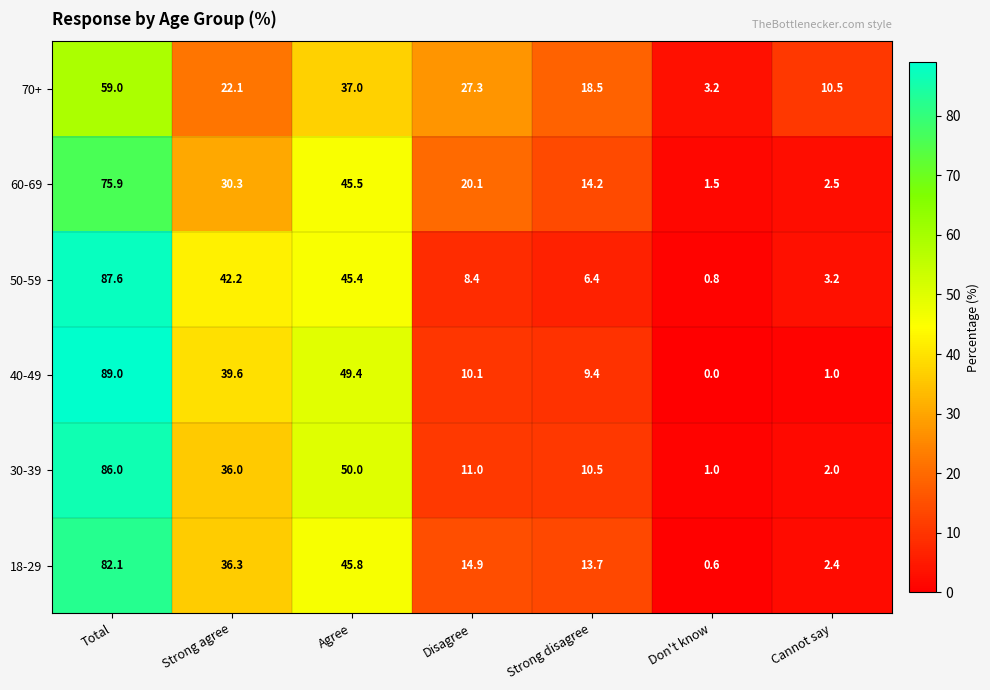

What is the average value of the 30-39 series?

28.1